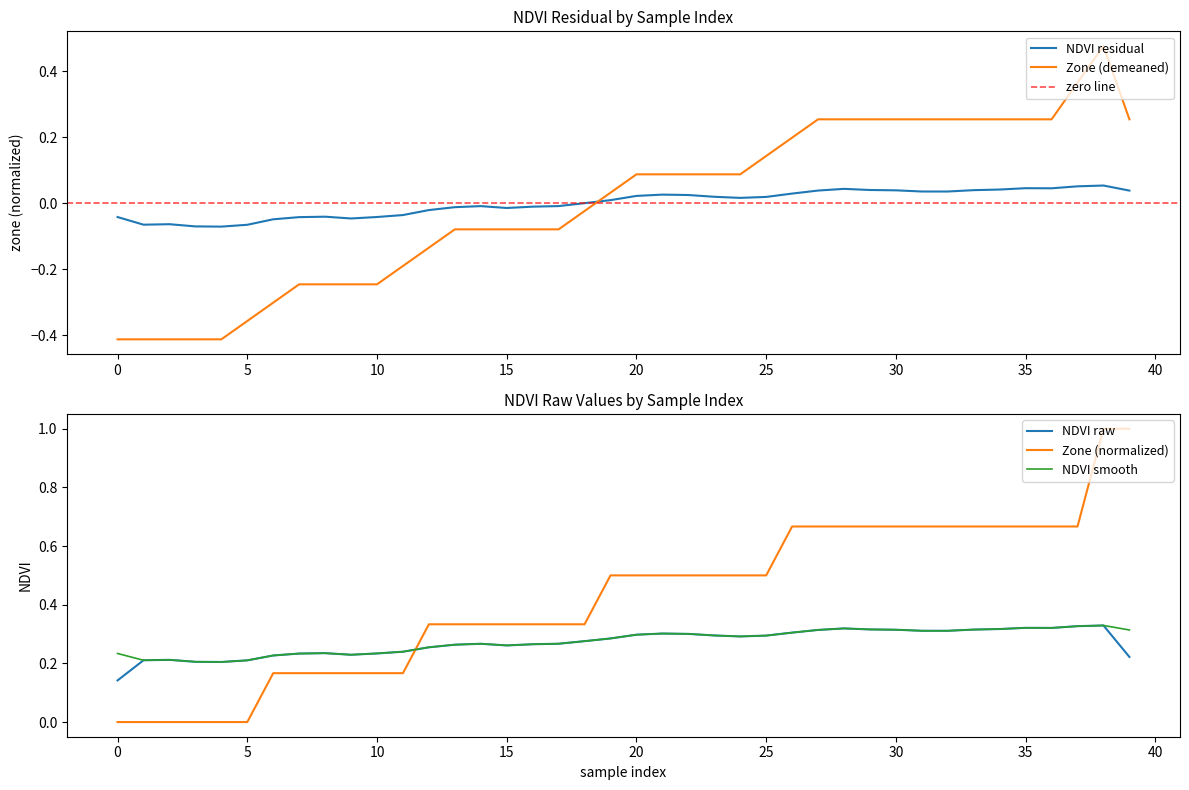

Does the chart have visible grid lines?

No